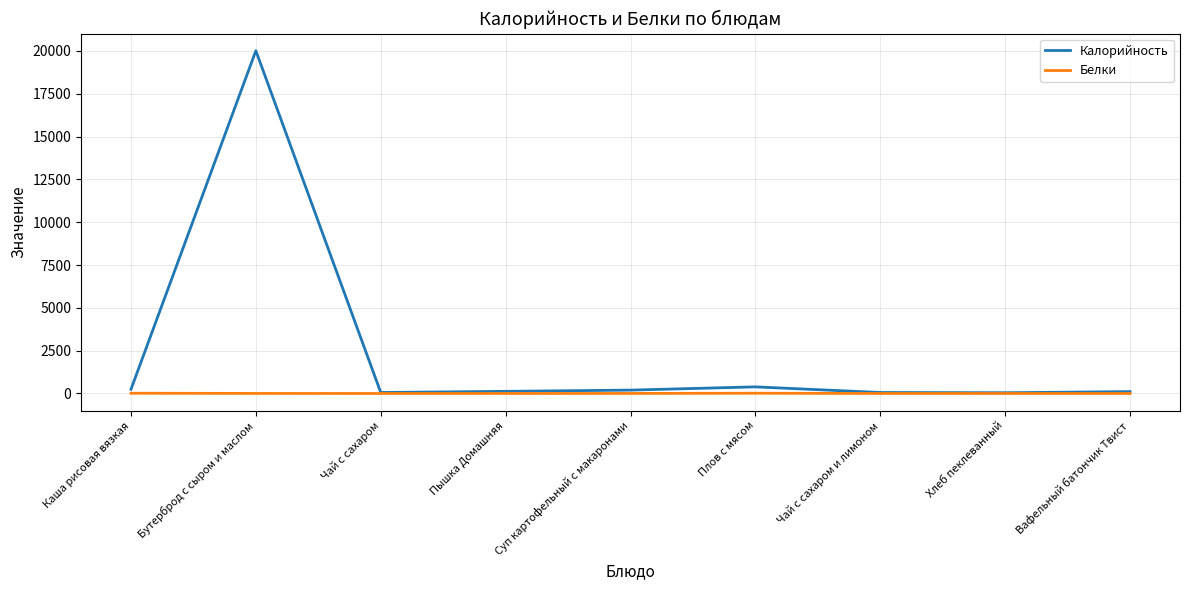

What is the highest value of the Калорийность series?

20015.0